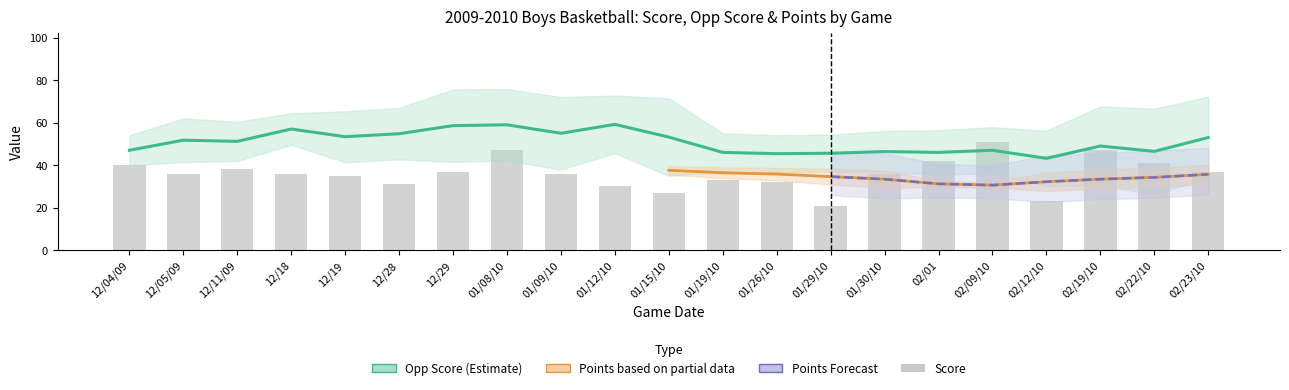

Which label corresponds to the smallest value in the chart?

01/29/10